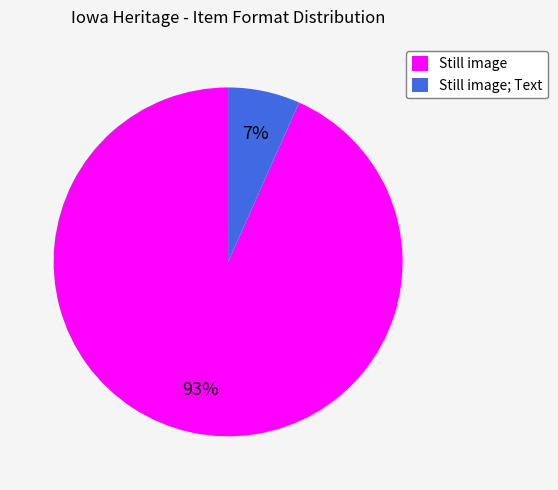

Between Still image and Still image; Text, which is larger?

Still image